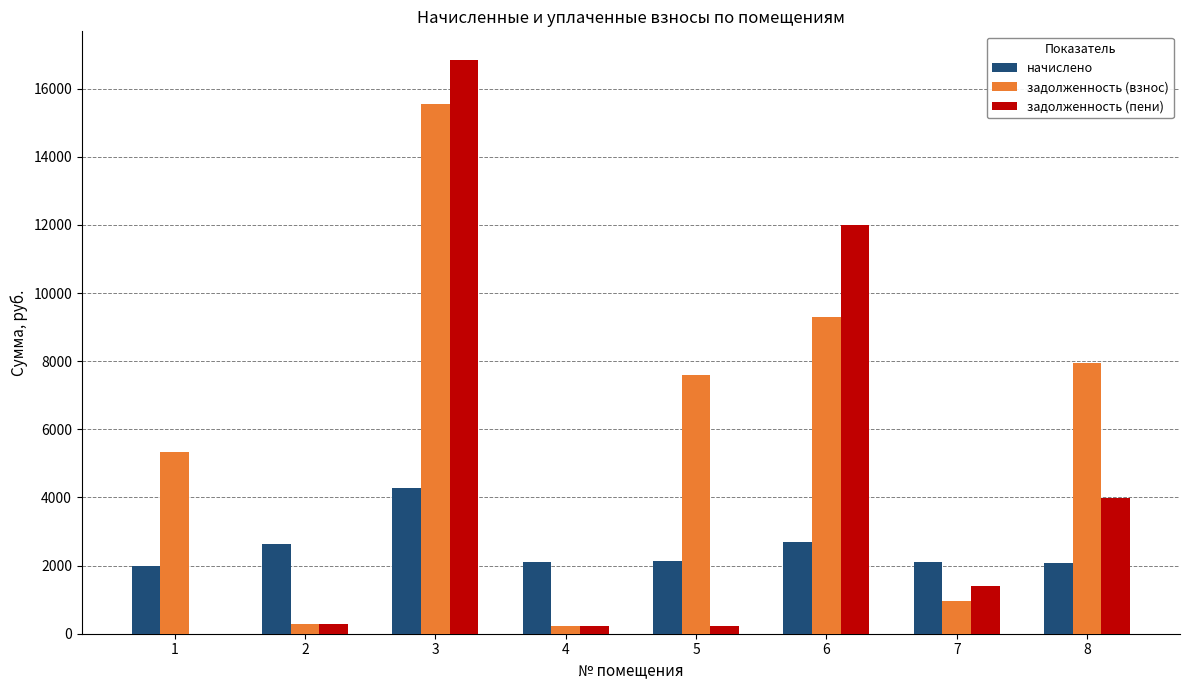

Which series changed the most between 5 and 8?

задолженность (пени)